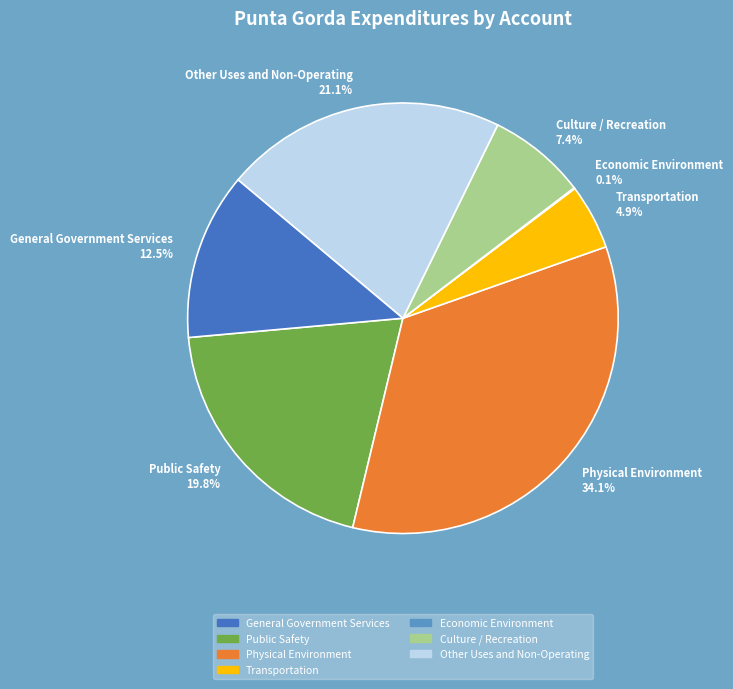

Approximately how many times larger is the value at General Government Services 12.5% compared to Public Safety 19.8%?

0.6